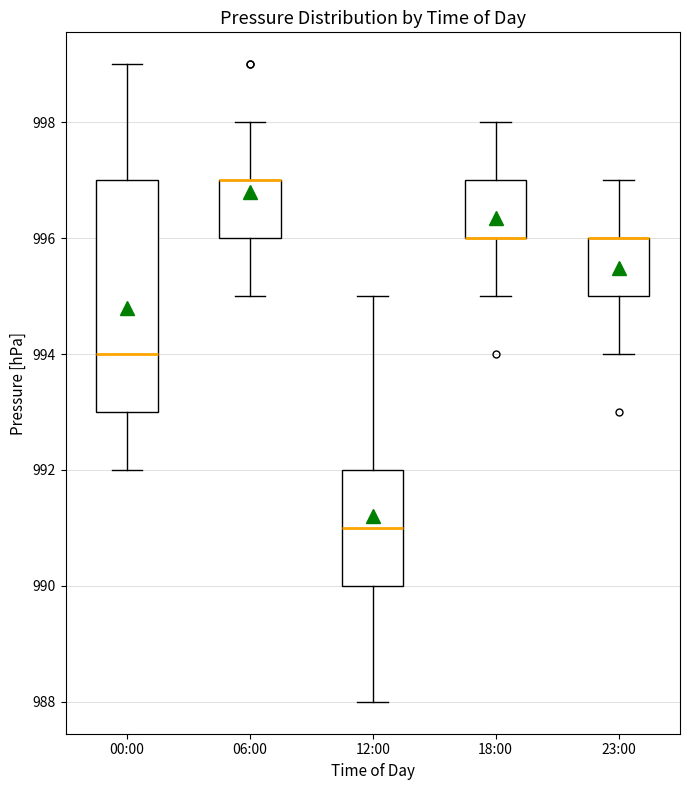

Reading left to right, transcribe this box plot: for each box, give where its median line is, the range the box spans, and where its two whiskers end, as read against the y-axis. The values are not printed on the chart, so give them approximately, as read against the axis.

00:00: median 994, box 993 to 997, whiskers 992 to 999
06:00: median 997 (drawn on the box's upper edge), box 996 to 997, whiskers 995 to 998
12:00: median 991, box 990 to 992, whiskers 988 to 995
18:00: median 996 (drawn on the box's lower edge), box 996 to 997, whiskers 995 to 998
23:00: median 996 (drawn on the box's upper edge), box 995 to 996, whiskers 994 to 997